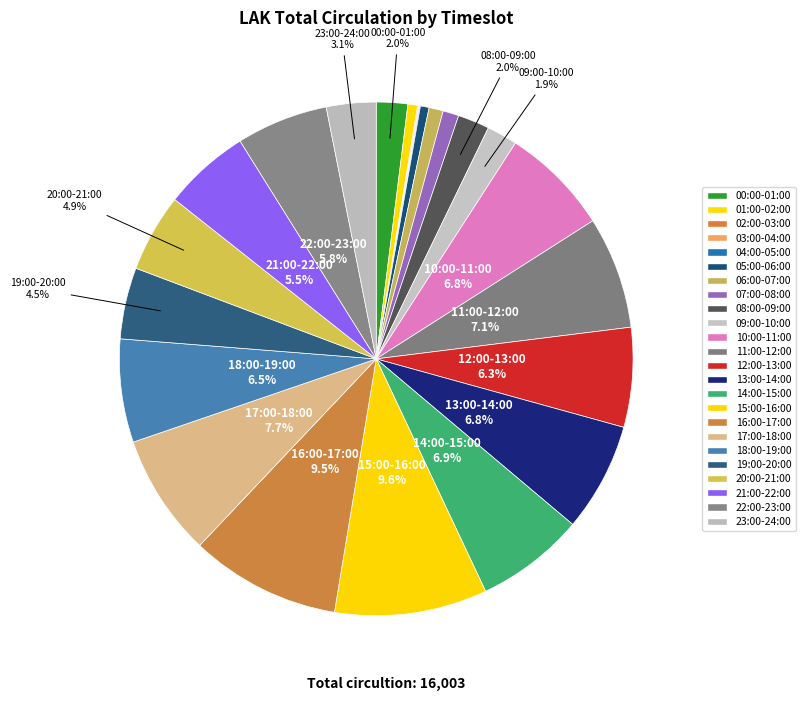

Is it true that 15:00-16:00 is 10% of the pie?

True